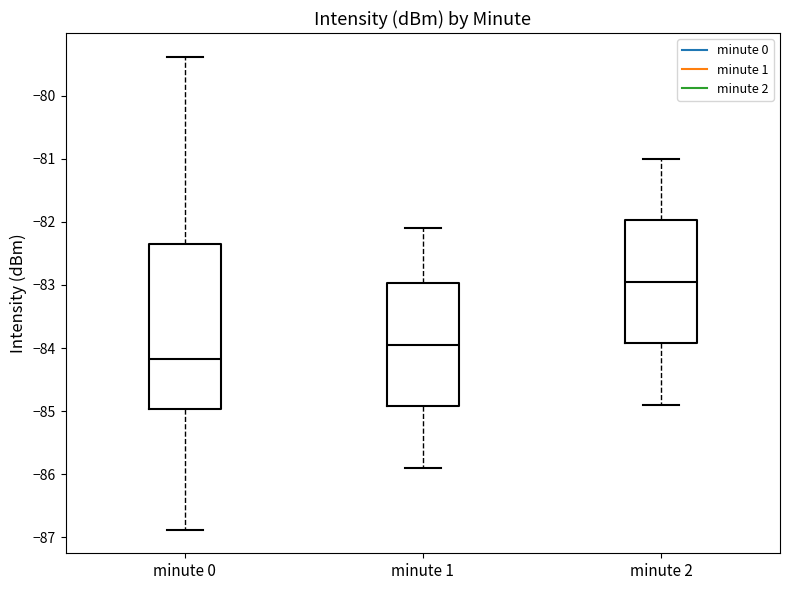

Reading left to right, transcribe this box plot: for each box, give where its median line is, the range the box spans, and where its two whiskers end, as read against the y-axis. The values are not printed on the chart, so give them approximately, as read against the axis.

minute 0: median -84.2, box -85.0 to -82.3, whiskers -86.9 to -79.4
minute 1: median -83.9, box -84.9 to -83.0, whiskers -85.9 to -82.1
minute 2: median -82.9, box -83.9 to -82.0, whiskers -84.9 to -81.0